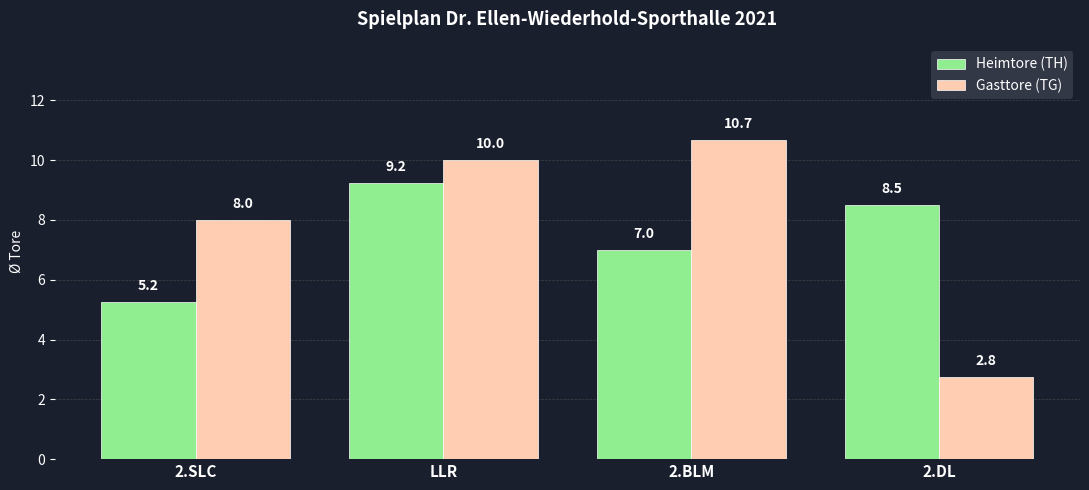

At which category is the sum across all series the highest?

LLR